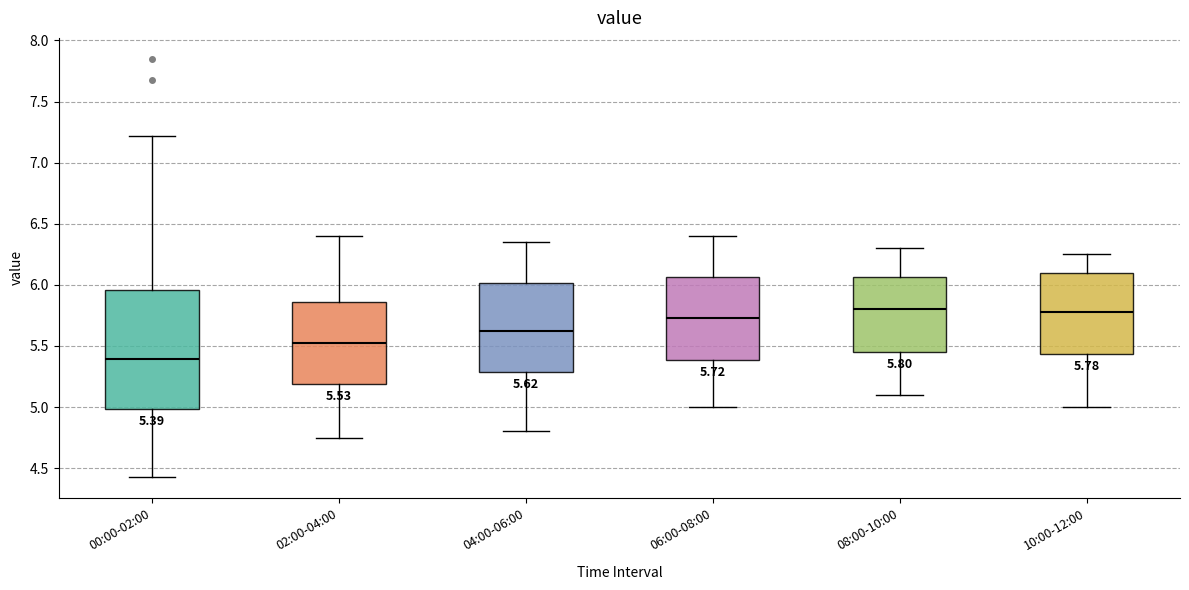

Comparing the boxes themselves (not the whiskers), which one is the tallest?

00:00-02:00